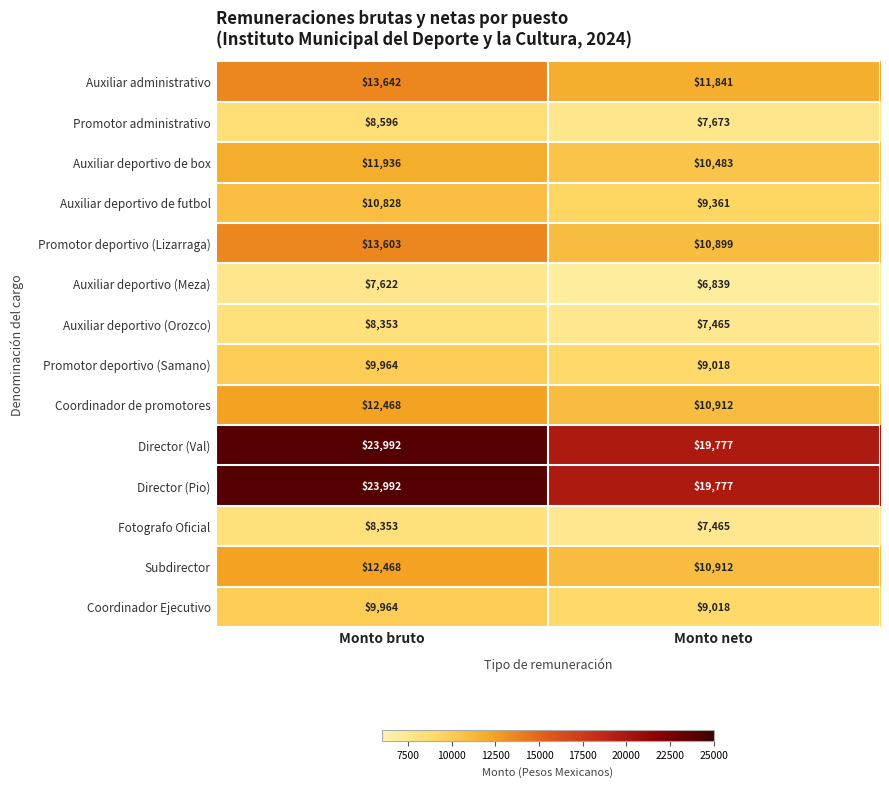

Is it true that Director (Pio) equals 30887 at Monto neto?

False